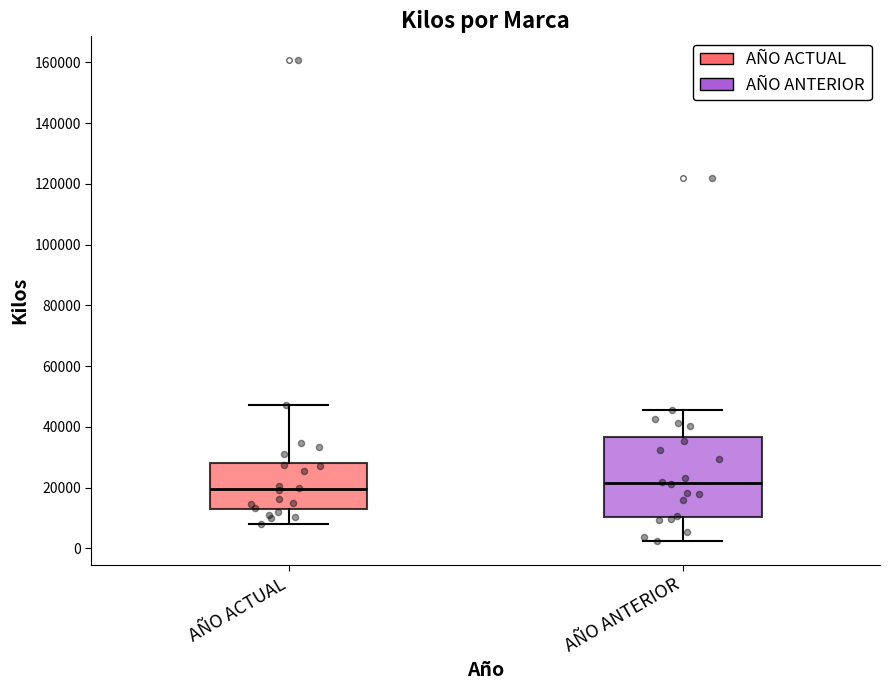

Comparing the boxes themselves (not the whiskers), which one is the tallest?

AÑO ANTERIOR